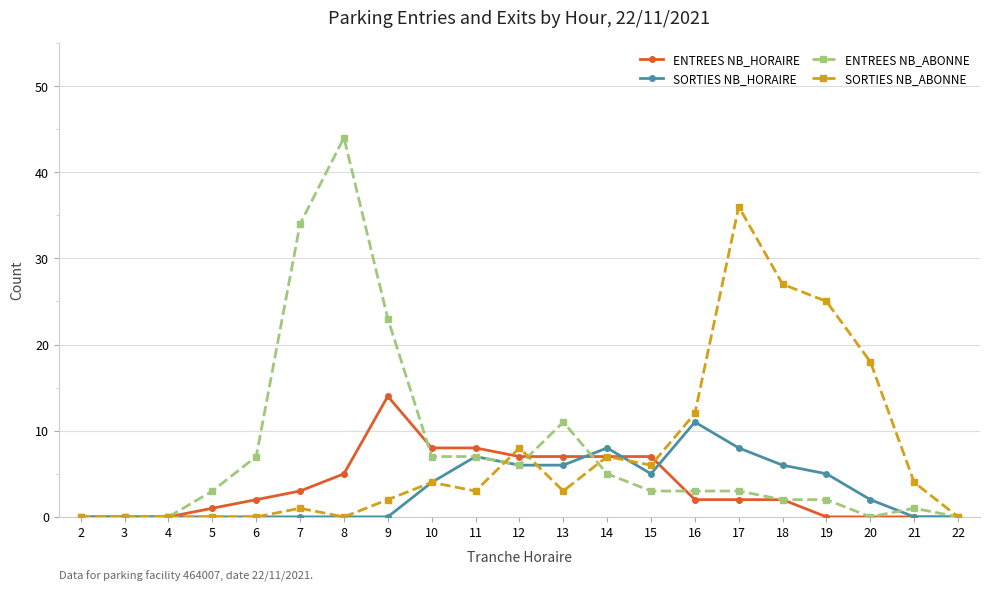

Rank the series by their maximum value, from highest to lowest.

ENTREES NB_ABONNE, SORTIES NB_ABONNE, ENTREES NB_HORAIRE, SORTIES NB_HORAIRE